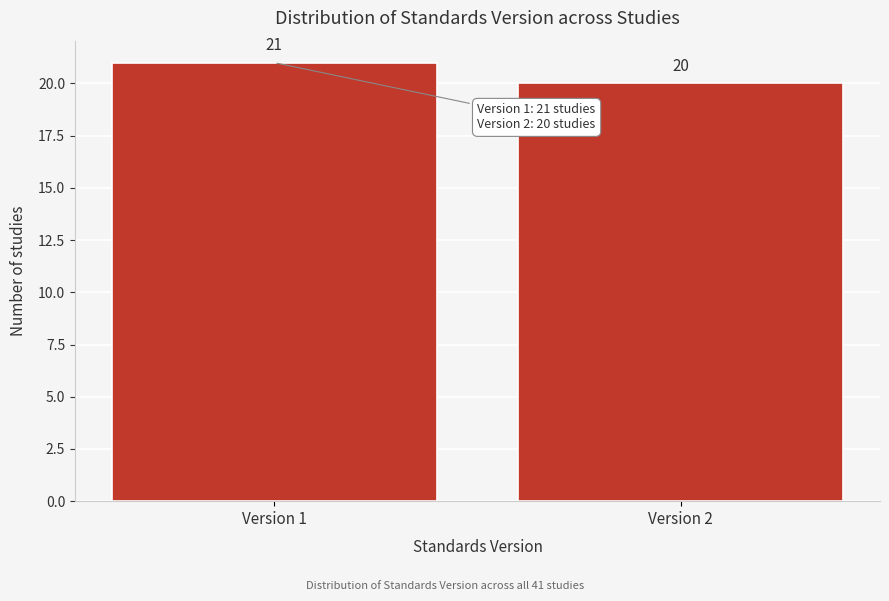

Reading left to right, extract all data points from this chart.

Version 1=21	Version 2=20